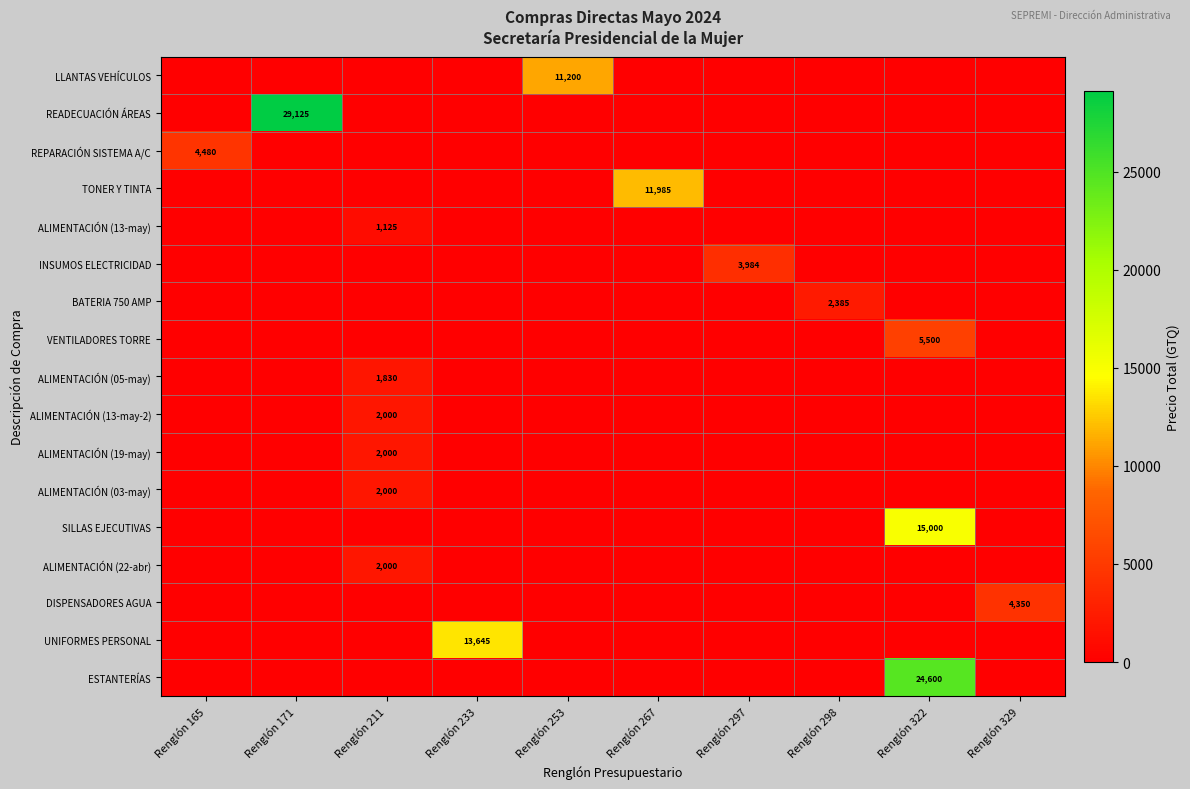

What is the greatest value displayed?

29125.0